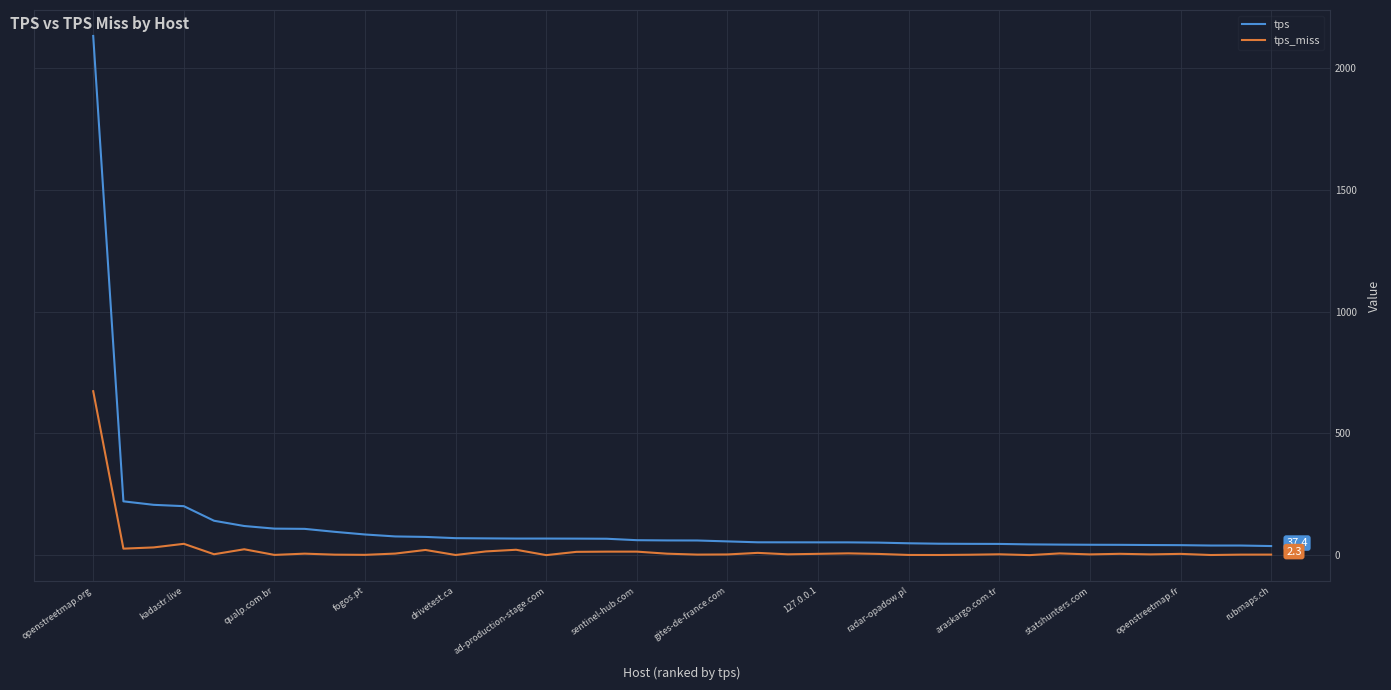

Rank the series by their average value, from lowest to highest.

tps_miss, tps